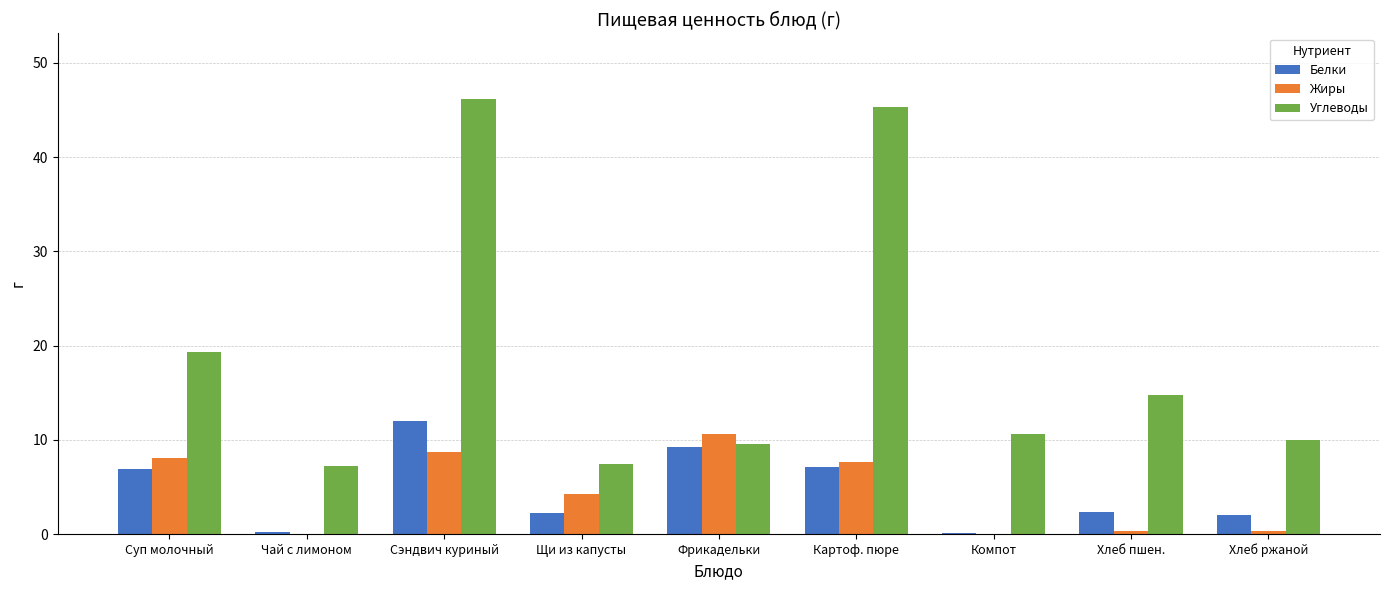

How many data points does each series have?

9